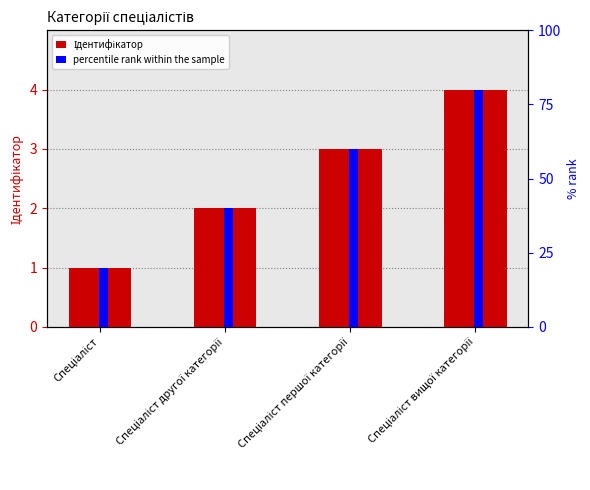

Between Спеціаліст першої категорії and Спеціаліст другої категорії, which is larger?

Спеціаліст першої категорії